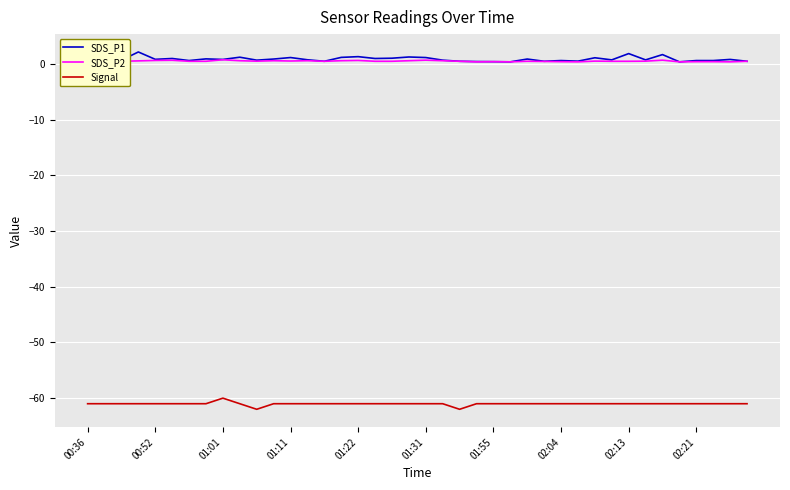

What is the label of the 22nd point from the right?

18